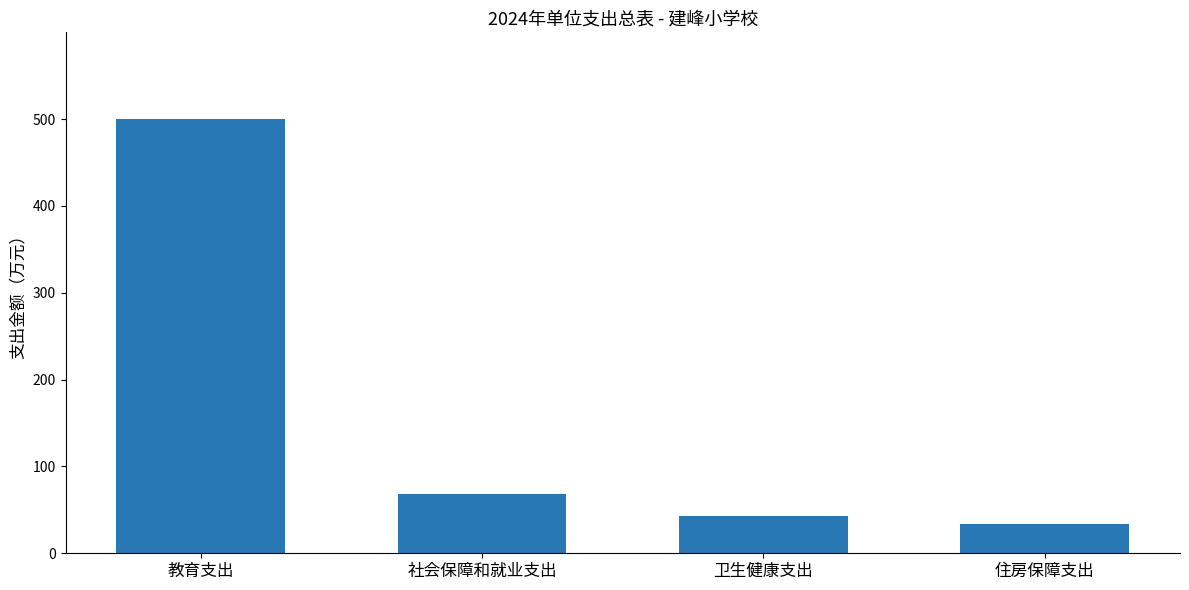

Rank the categories by value from lowest to highest.

住房保障支出, 卫生健康支出, 社会保障和就业支出, 教育支出